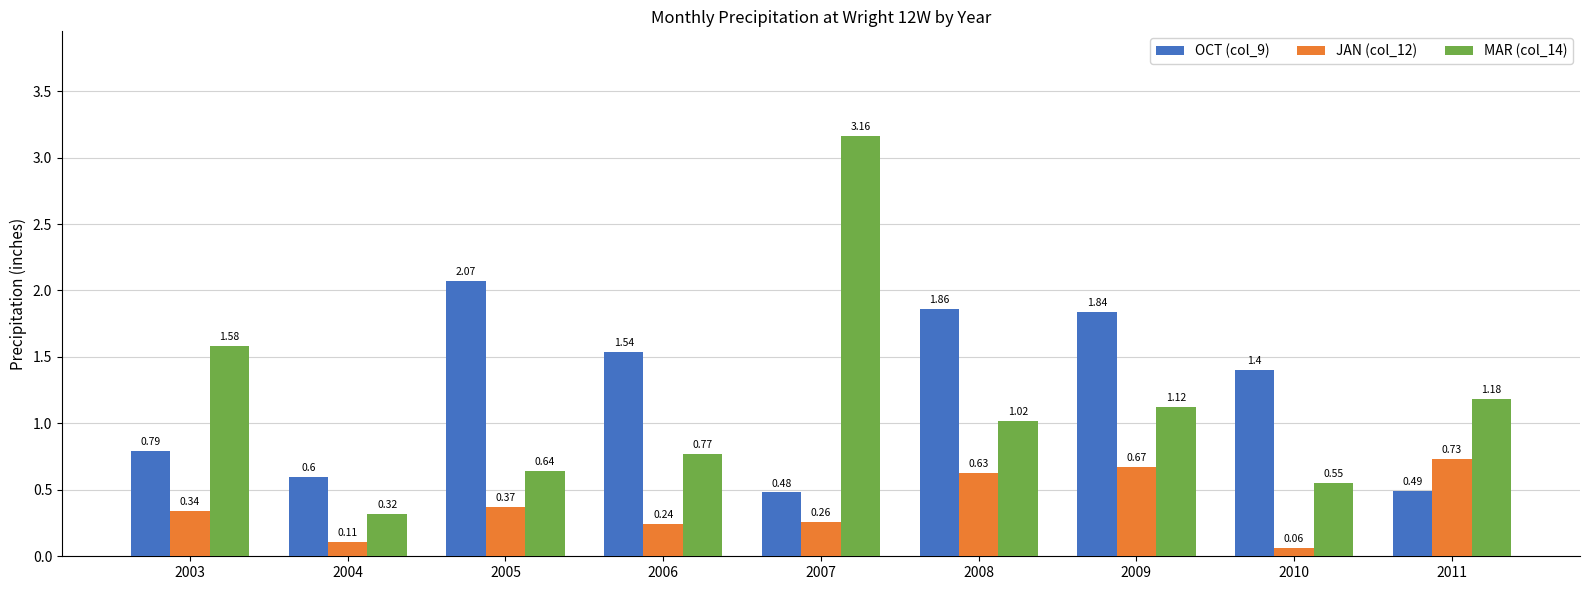

What is the sum of all JAN (col_12) values?

3.4